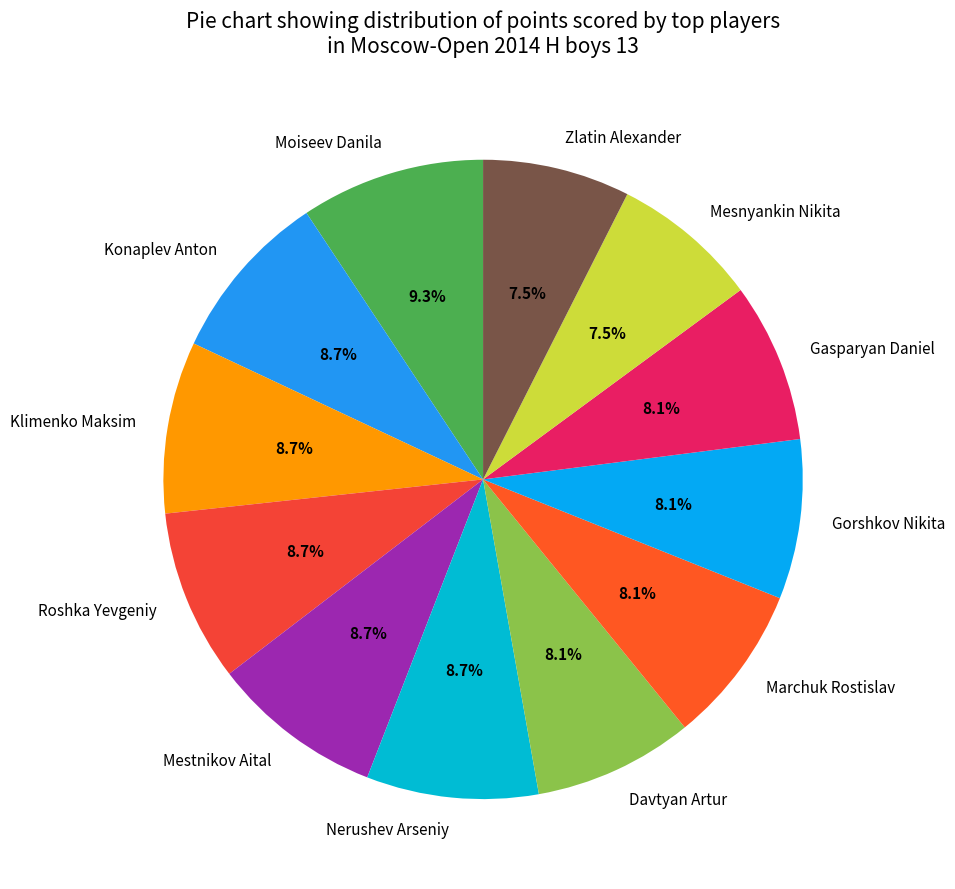

Which slice is the largest?

Moiseev Danila